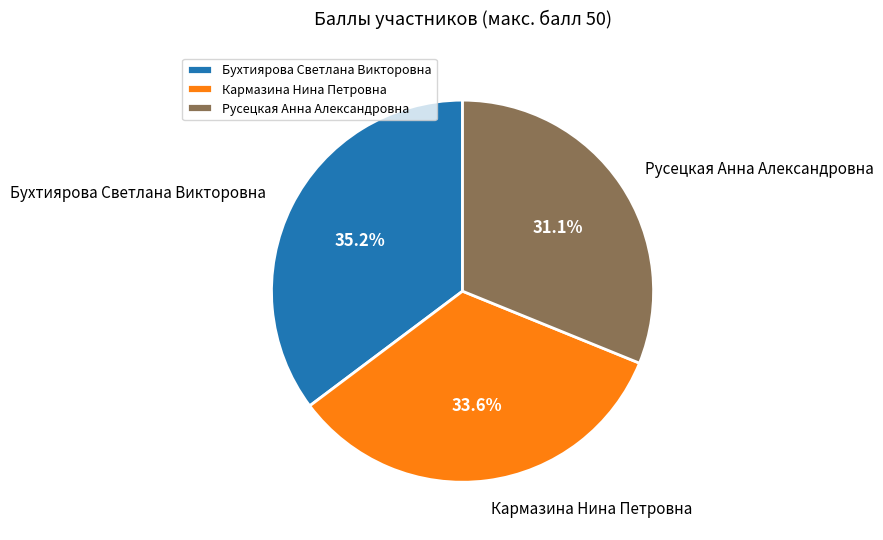

Does Русецкая Анна Александровна represent more than half of the total?

No